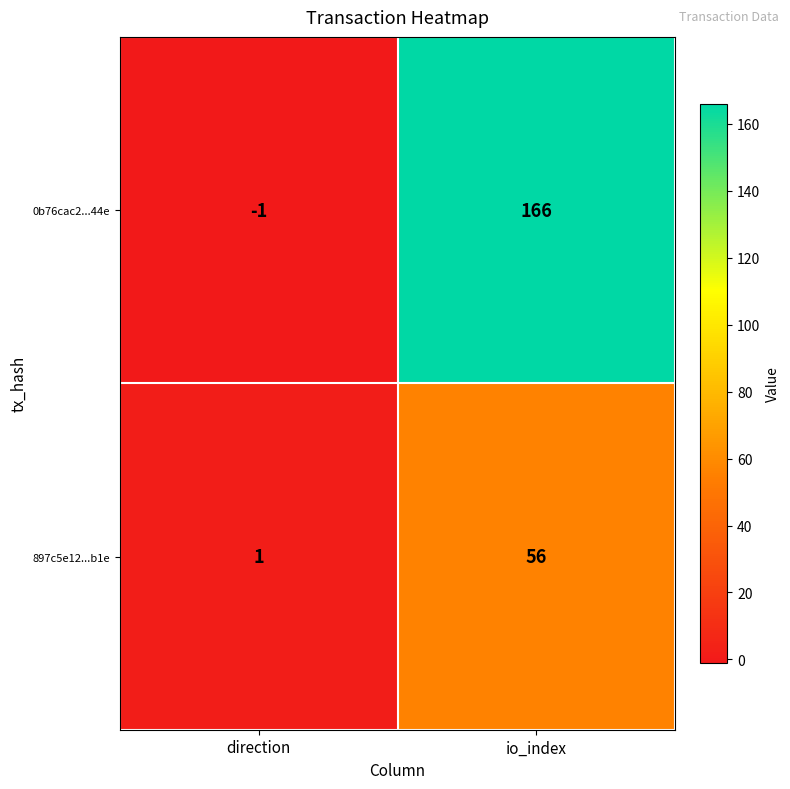

Which series has the widest spread of values?

0b76cac2...44e